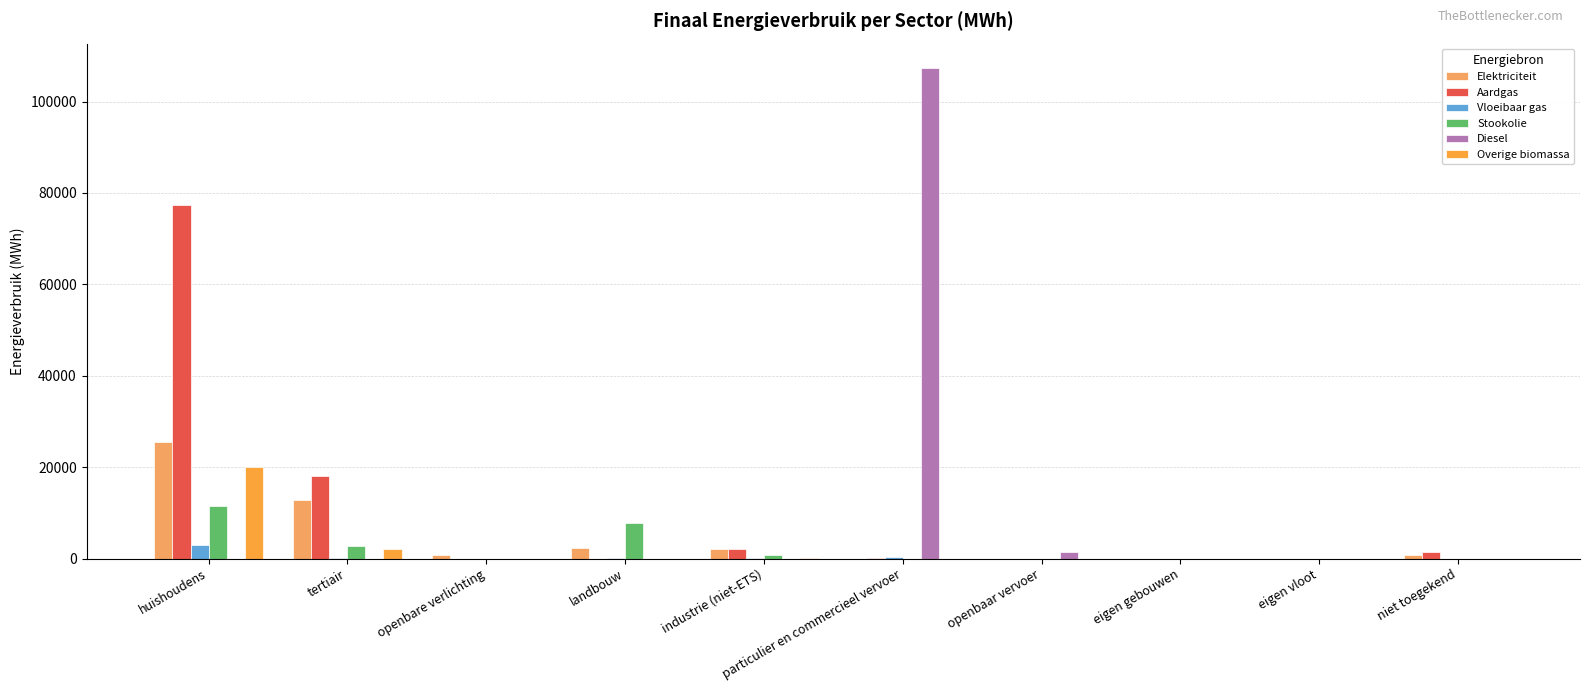

What is the label of the 5th bar from the left?

industrie (niet-ETS)